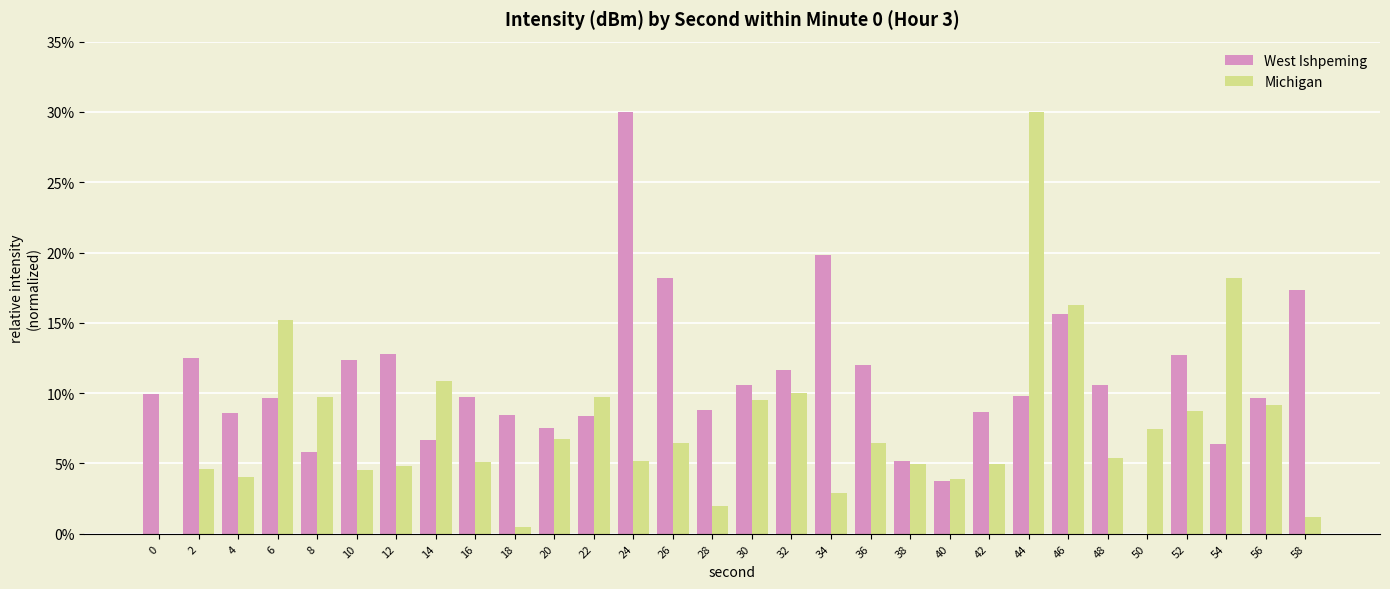

Between 46 and 58, which series saw the biggest shift?

Michigan